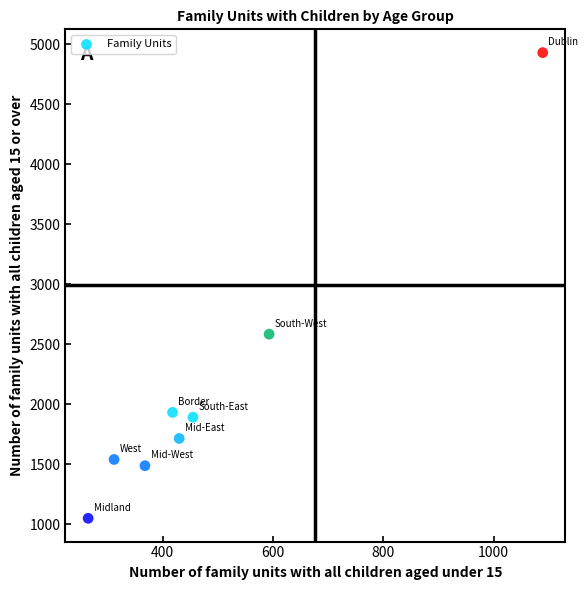

What is the range of X values (max minus min)?

824